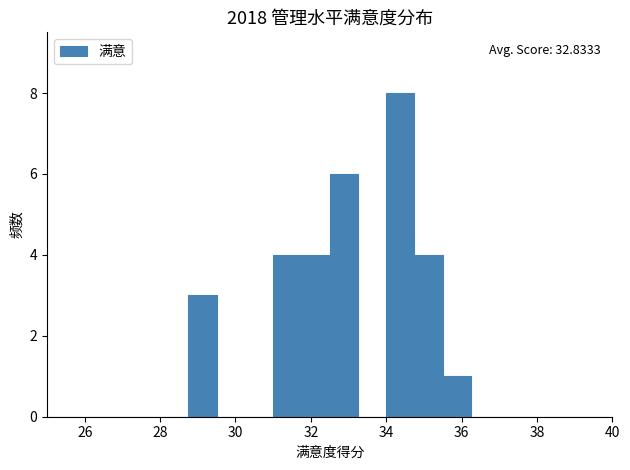

Around what value on the x-axis is the tallest bar? Give the approximate position of its centre, as read against the axis.

34.4